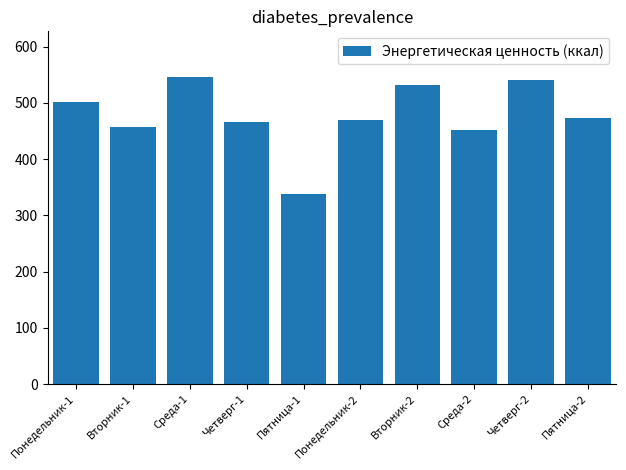

What is the value of the 9th bar from the left?

540.2